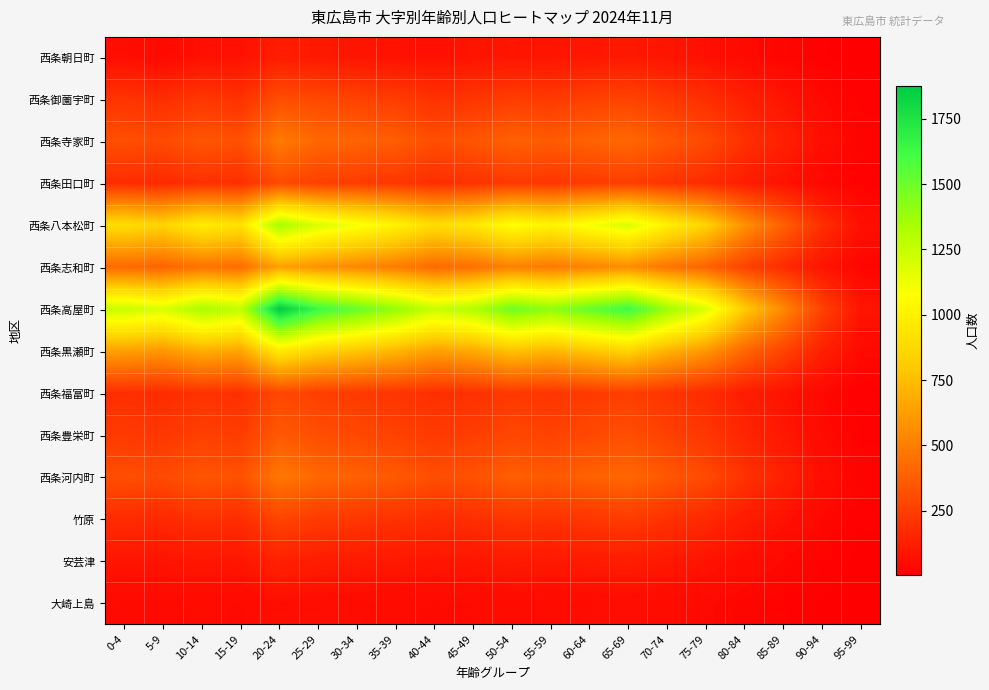

Rank the series by their maximum value, from highest to lowest.

西条高屋町, 西条八本松町, 西条黒瀬町, 西条志和町, 西条寺家町, 西条河内町, 西条豊栄町, 西条御薗宇町, 西条田口町, 西条福富町, 竹原, 安芸津, 西条朝日町, 大崎上島